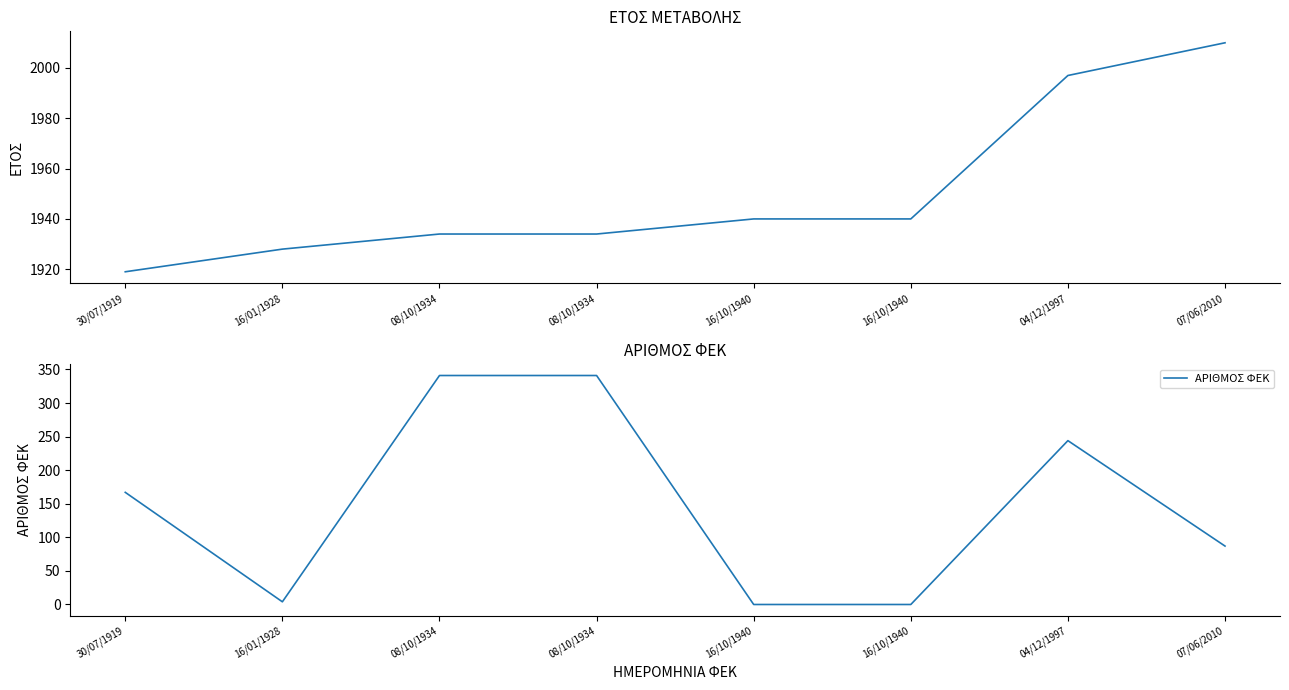

How many categories are shown in the chart?

8